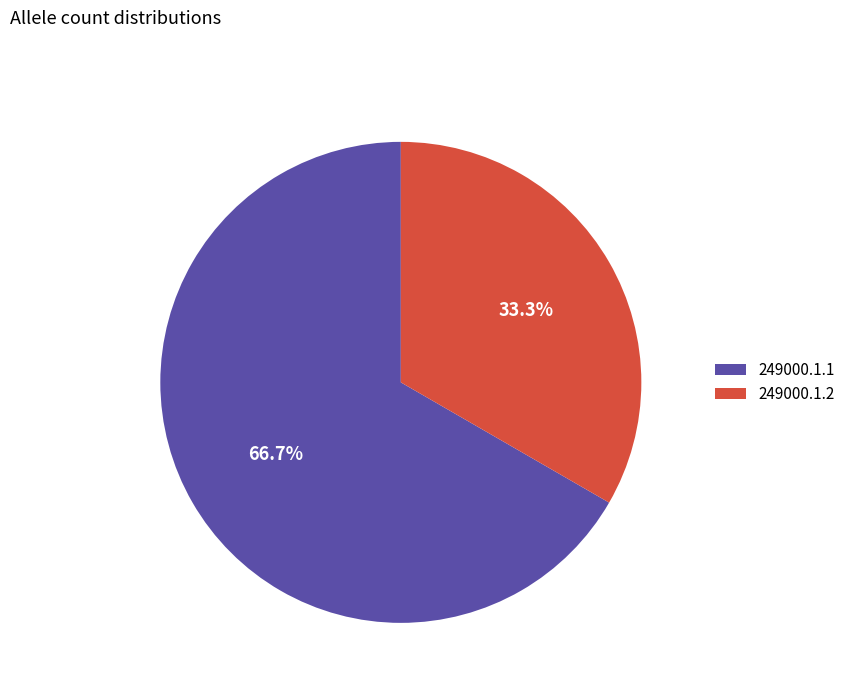

Is it true that 249000.1.2 is 33% of the pie?

True